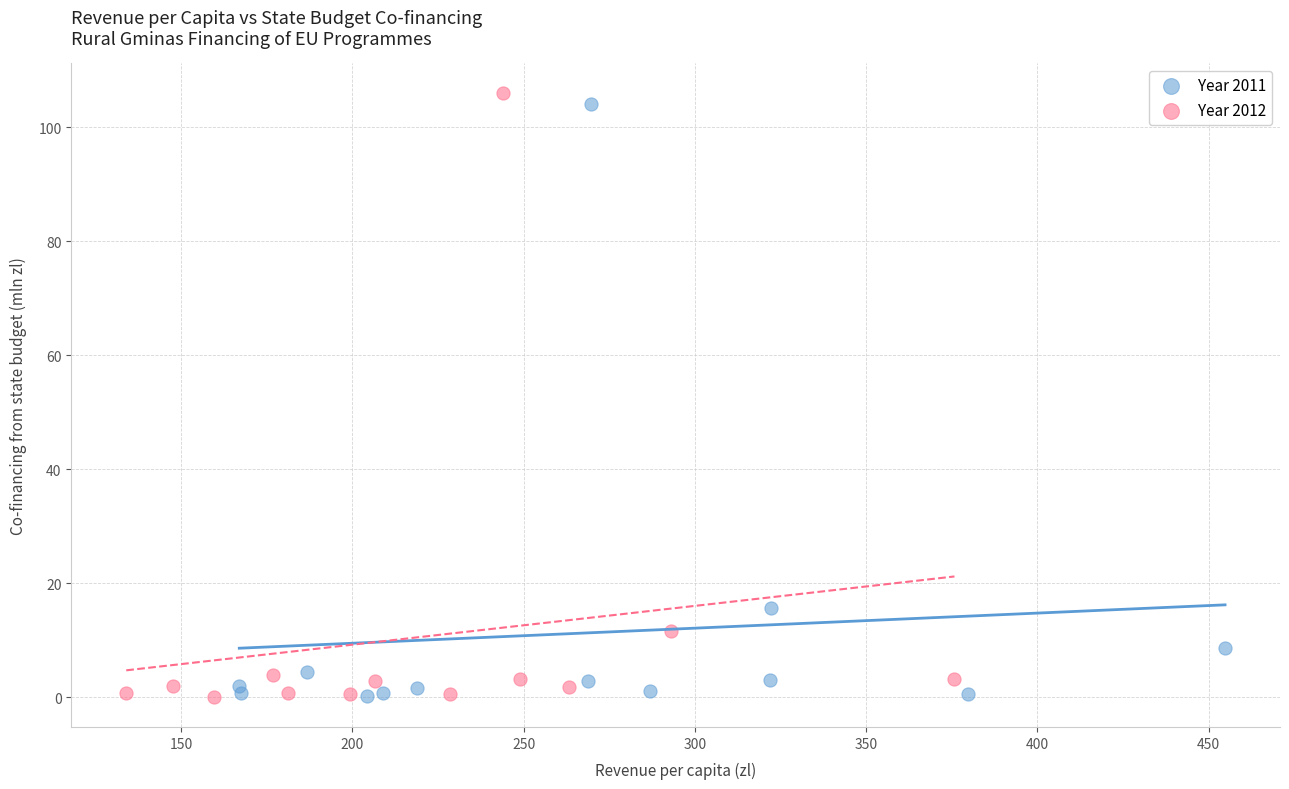

Which series has the widest spread of Y values?

Year 2012